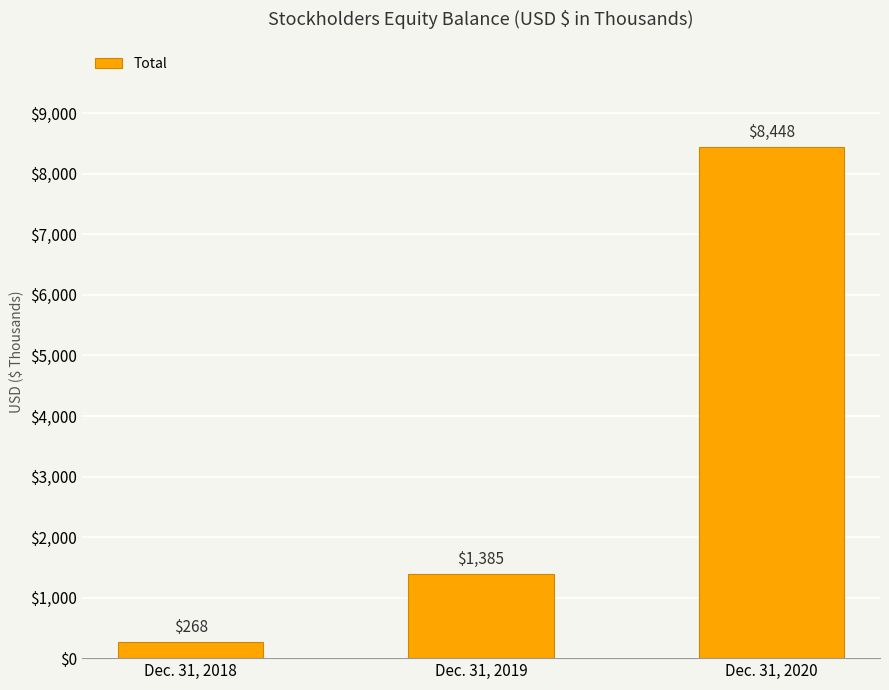

List the labels in order of value, largest first.

Dec. 31, 2020, Dec. 31, 2019, Dec. 31, 2018